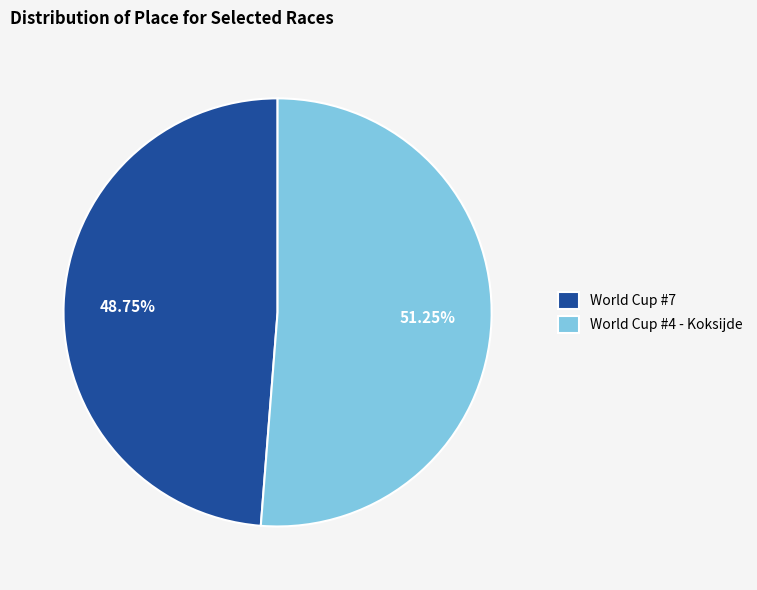

Which has a higher value, World Cup #7 or World Cup #4 - Koksijde?

World Cup #4 - Koksijde